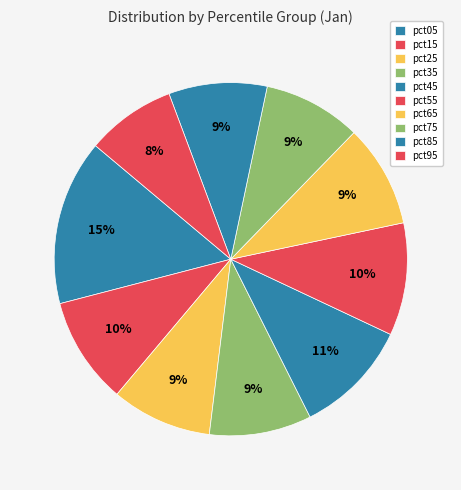

Does pct95 account for over 50% of the chart?

No